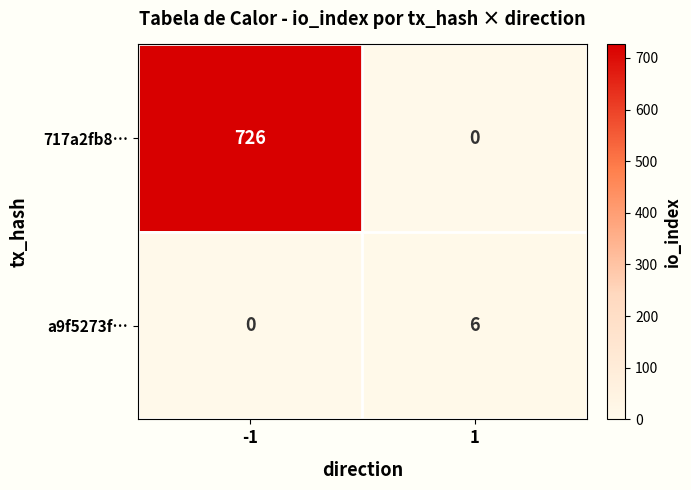

Which series changed the most between -1 and 1?

717a2fb8…